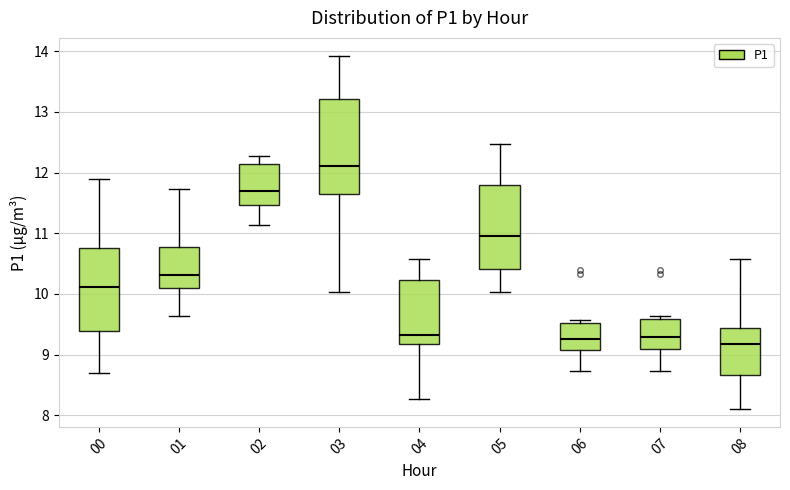

Which box is the tallest, from its lower edge to its upper edge?

03